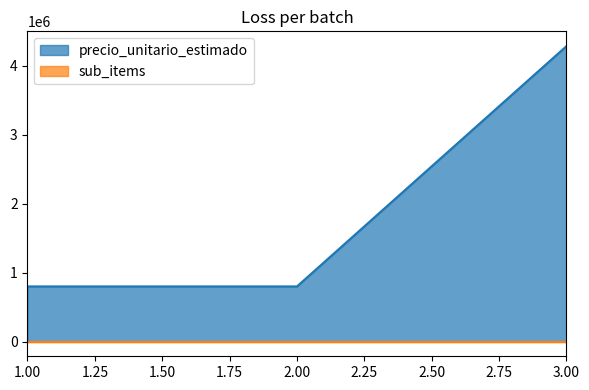

What is the difference between the maximum and minimum values?

3487767